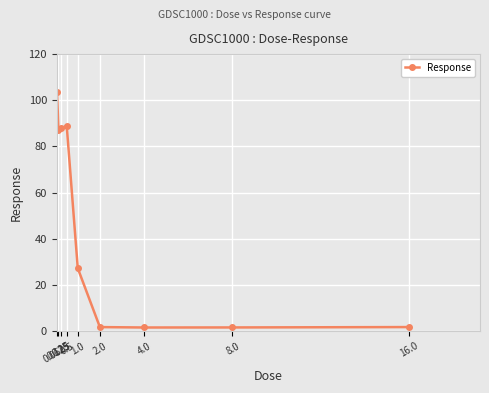

What value does the data have at 0.5?

88.9